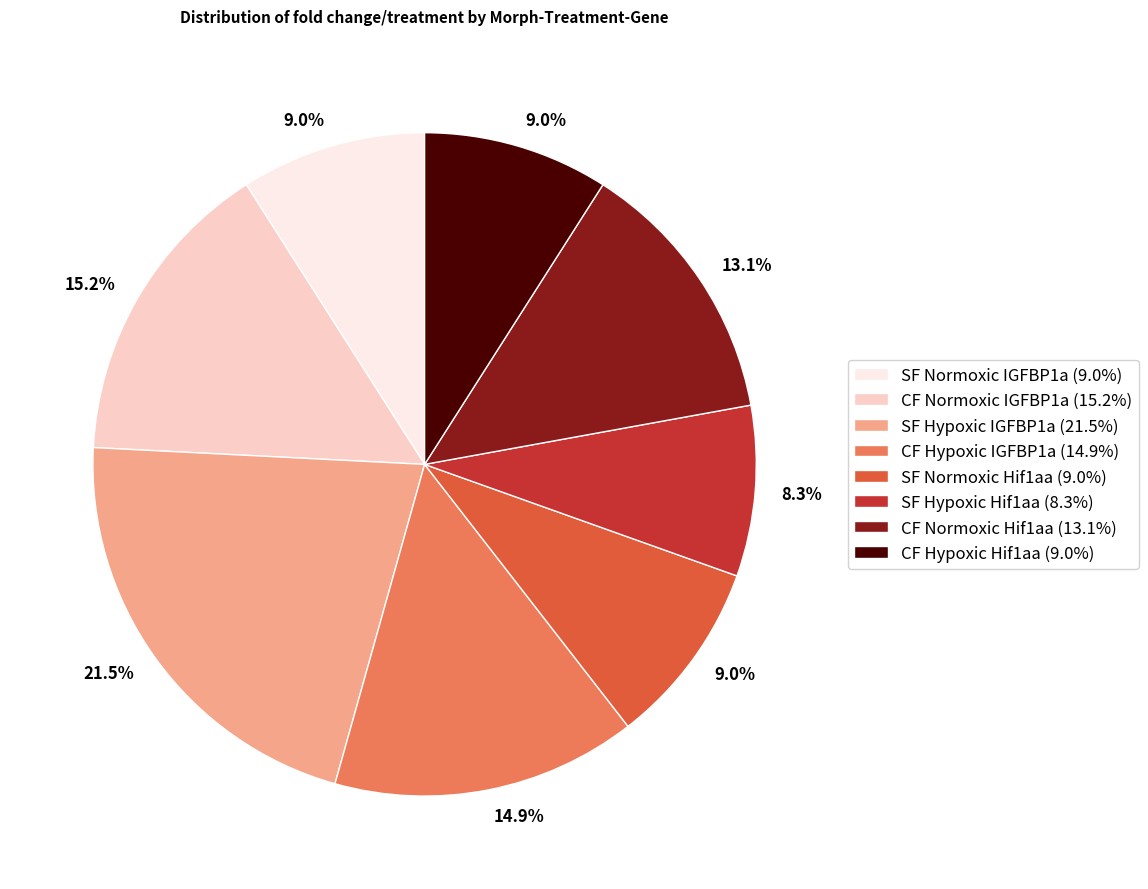

True or false: CF Normoxic IGFBP1a accounts for 3% of the total.

False